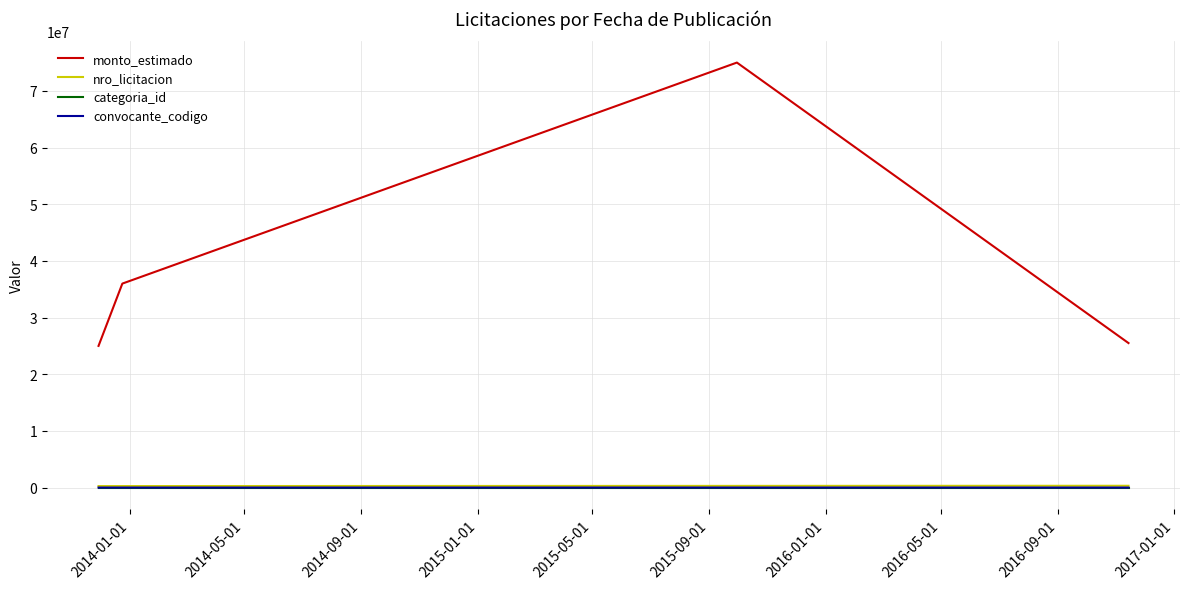

Which series has the widest spread of values?

monto_estimado